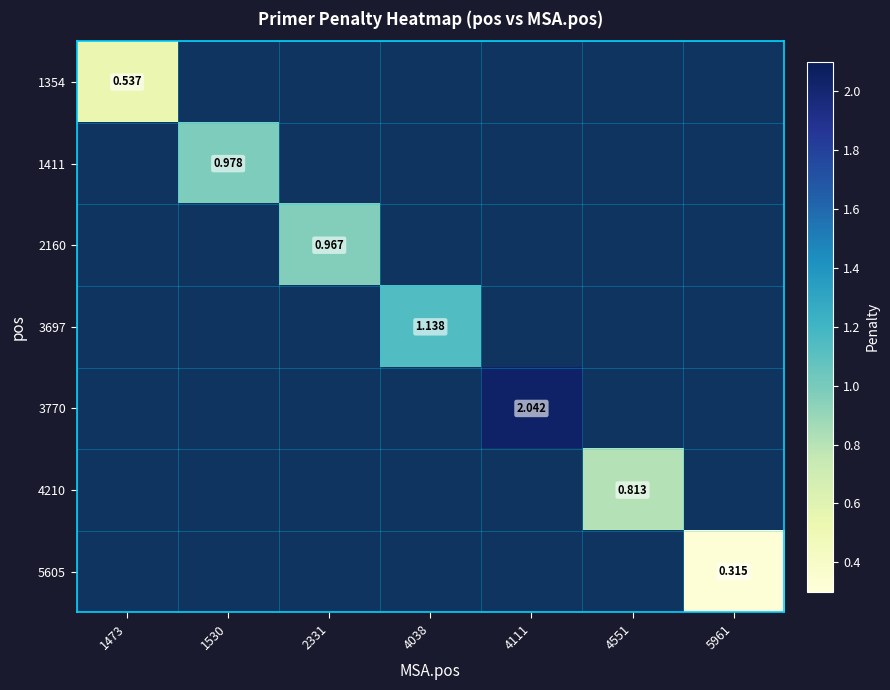

The 1411 series shows 0.6 at 1530. True or false?

False